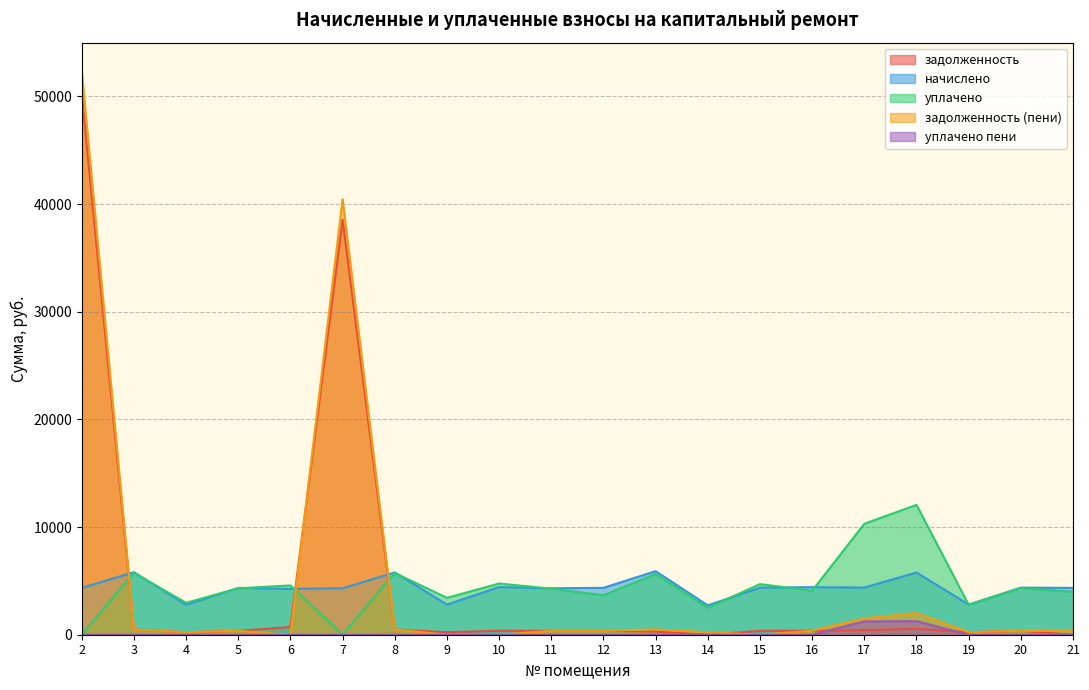

Count the number of data series in this chart.

5